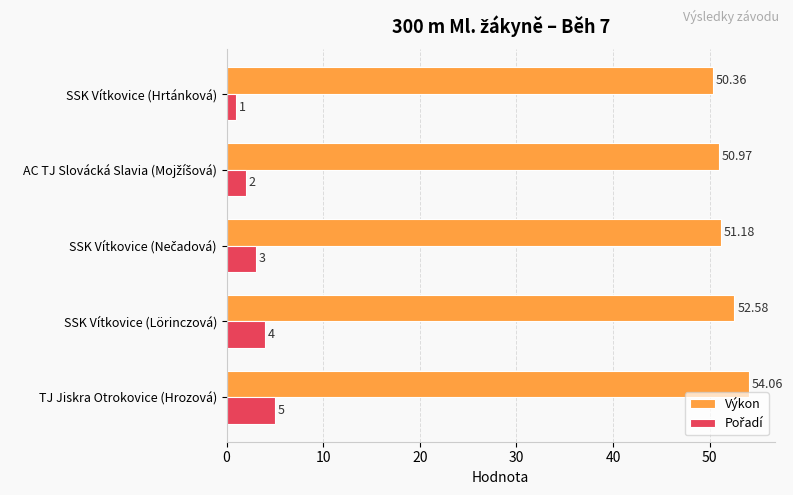

Which series has the largest total across all categories?

Výkon